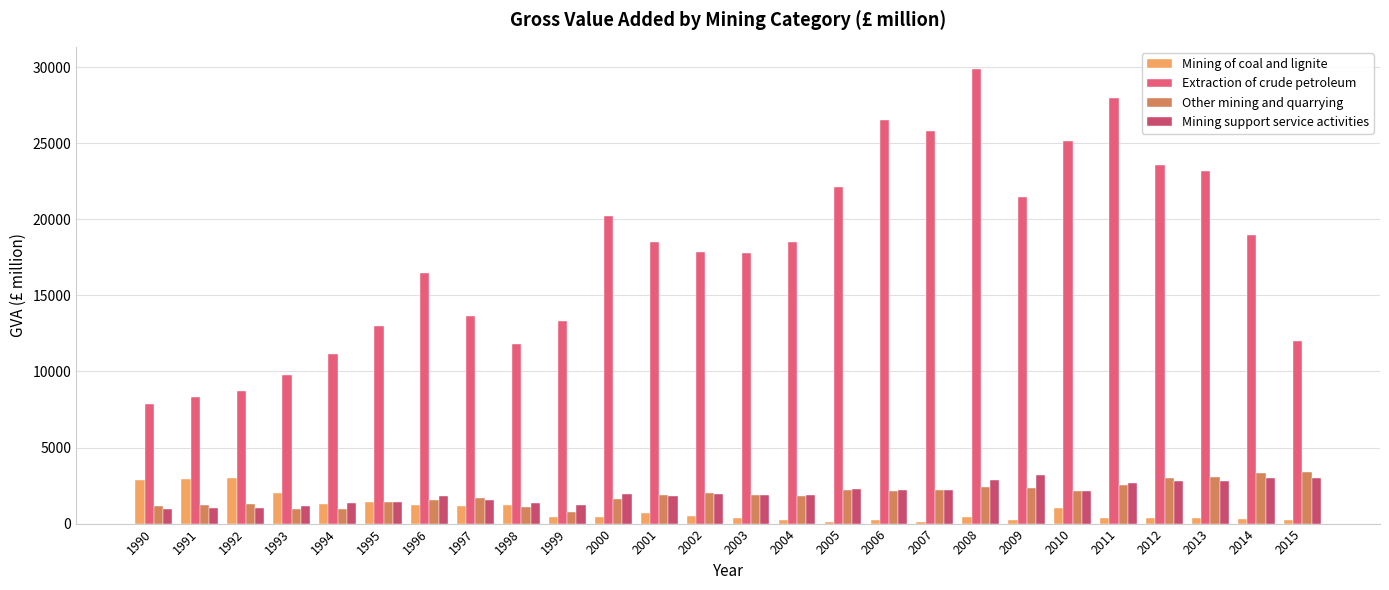

Count the number of data series in this chart.

4